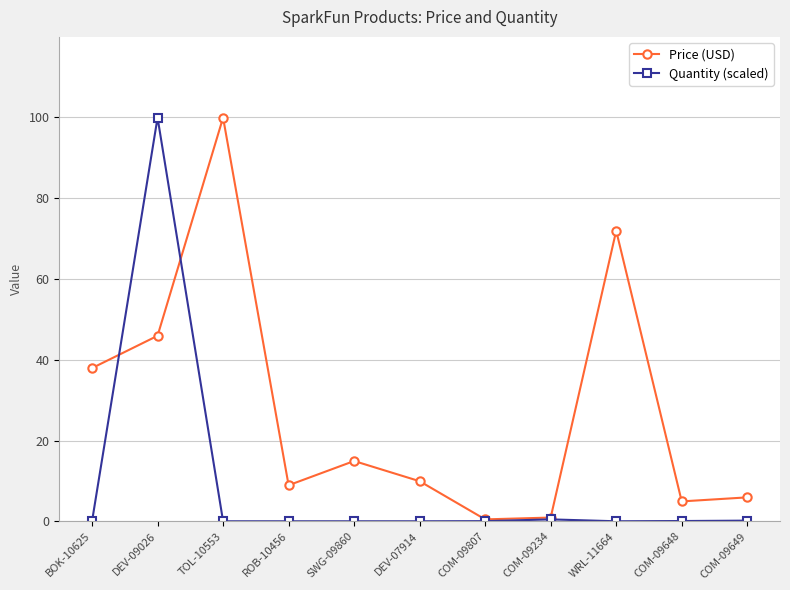

What is the maximum value shown in the chart?

100.0